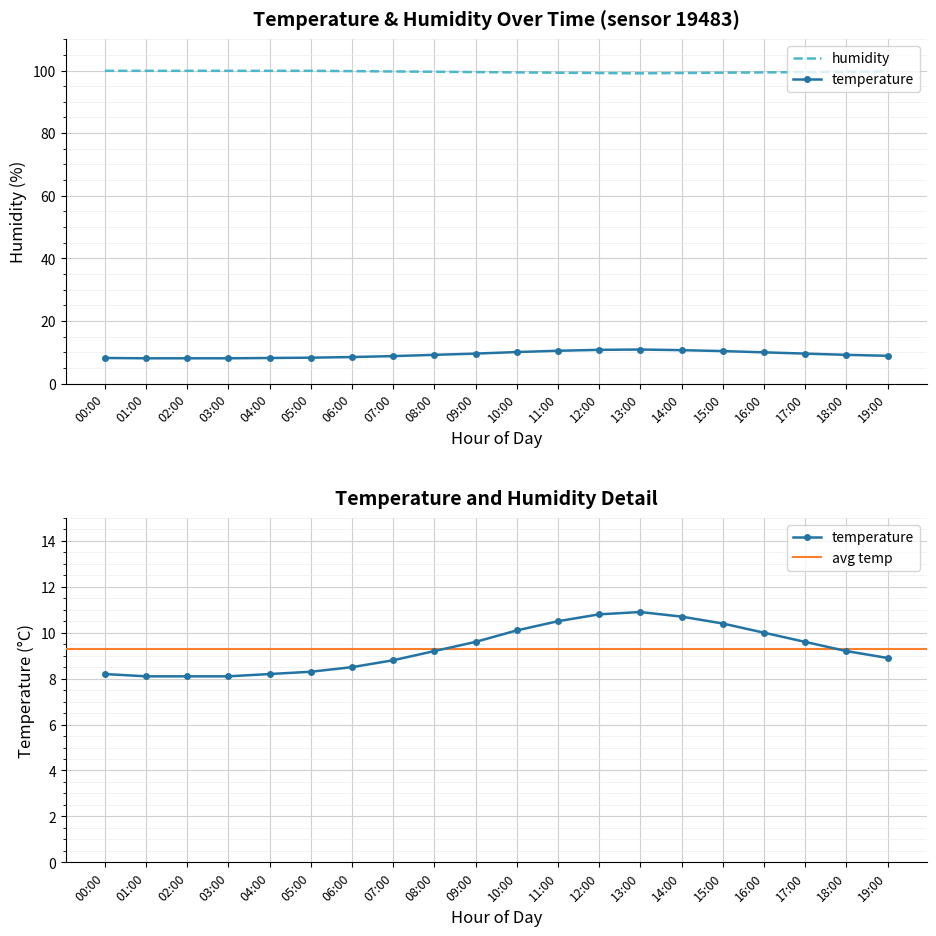

The value of humidity at 02:00 is 158.7. True or false?

False